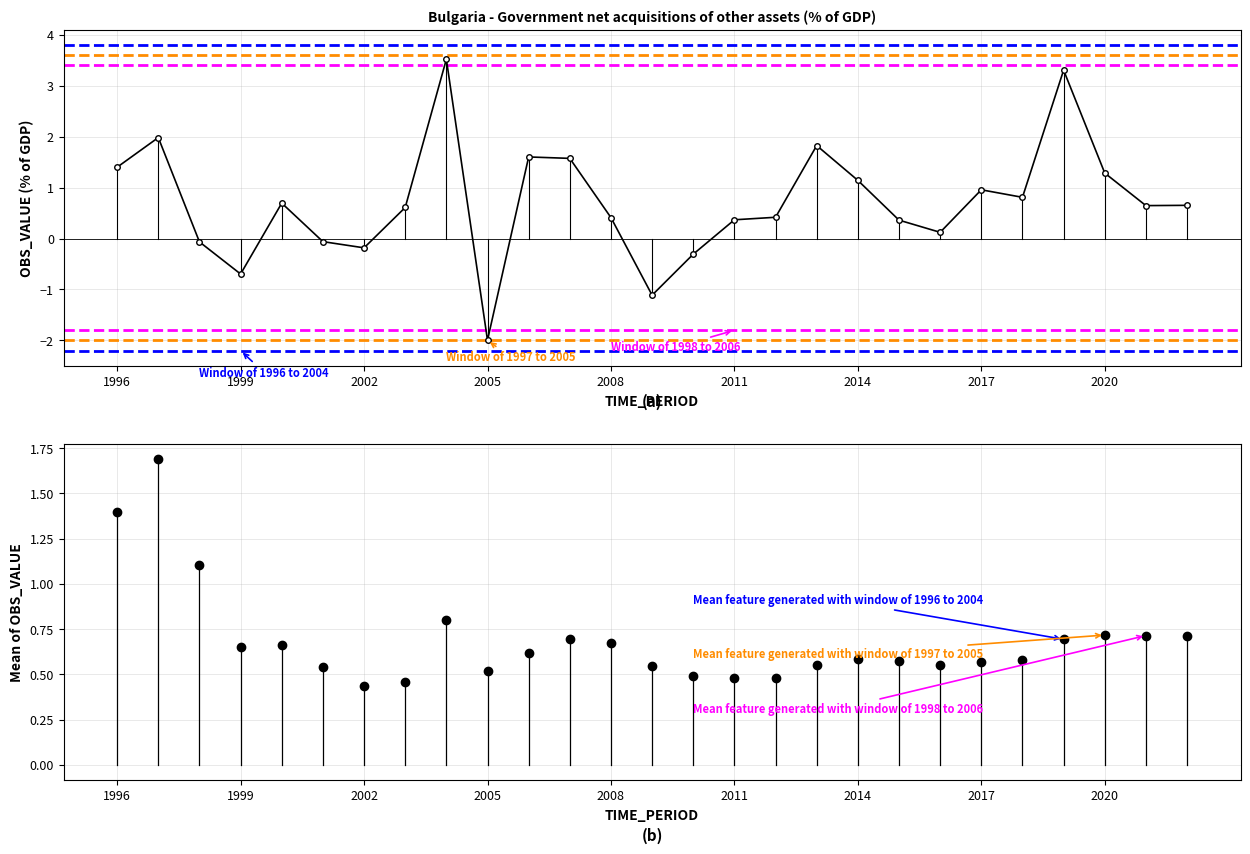

What is the change in value from 2010 to 2012?

+0.7